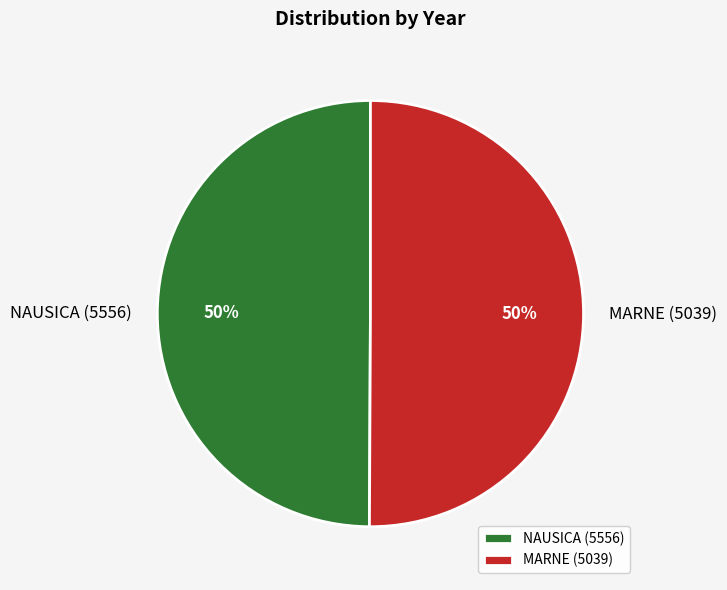

True or false: NAUSICA (5556) accounts for 58% of the total.

False